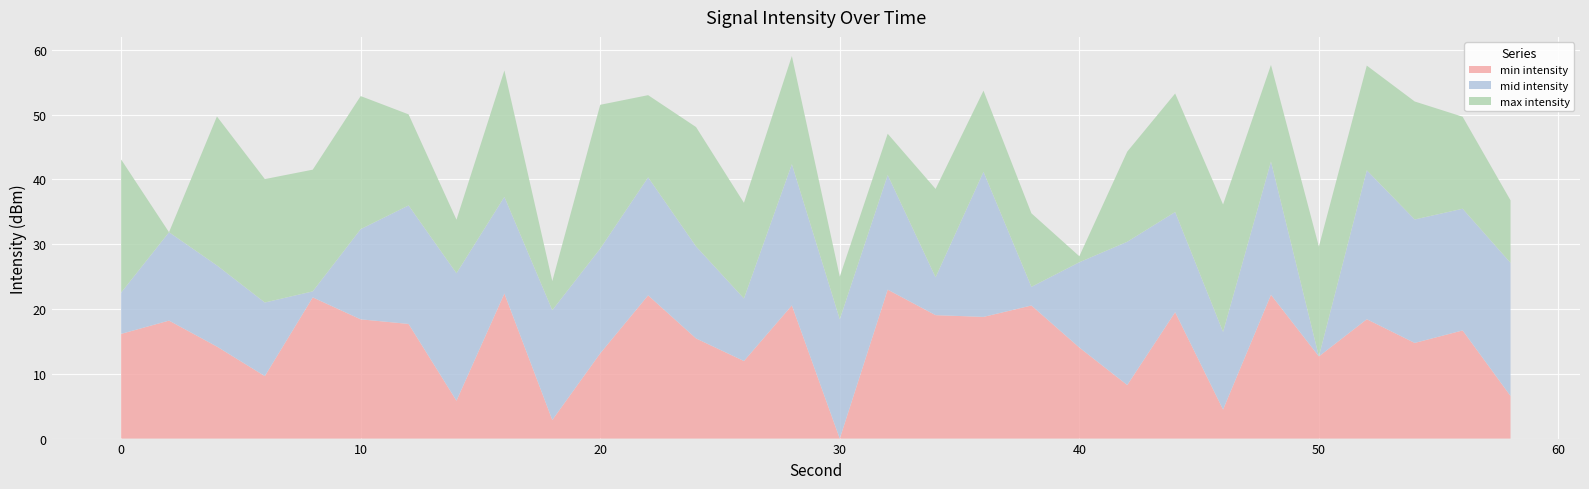

What is the total value across all series at 0?

43.1